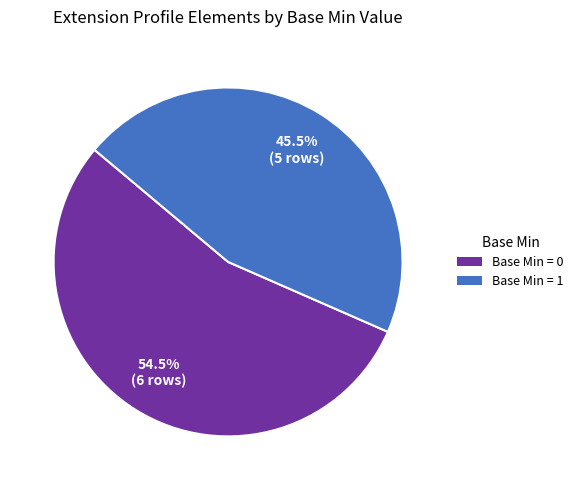

Is there a majority slice in this chart?

Yes